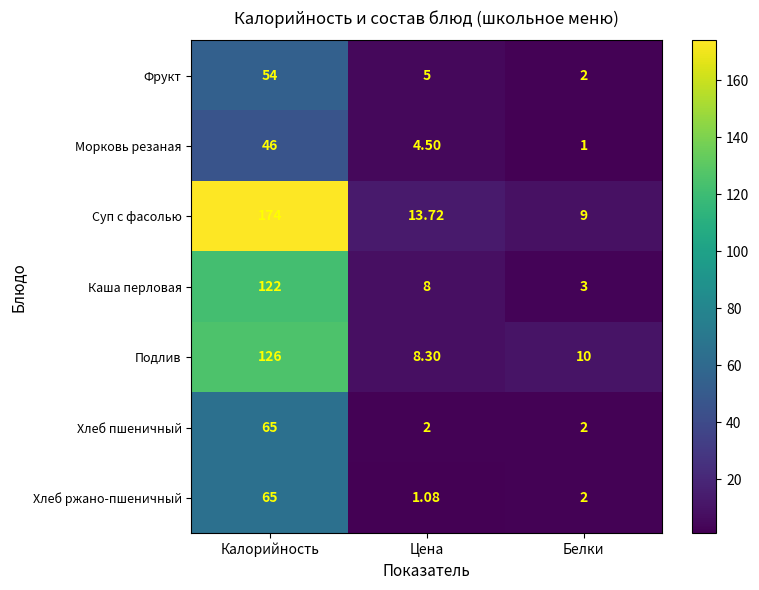

Which series has the widest spread of values?

Суп с фасолью